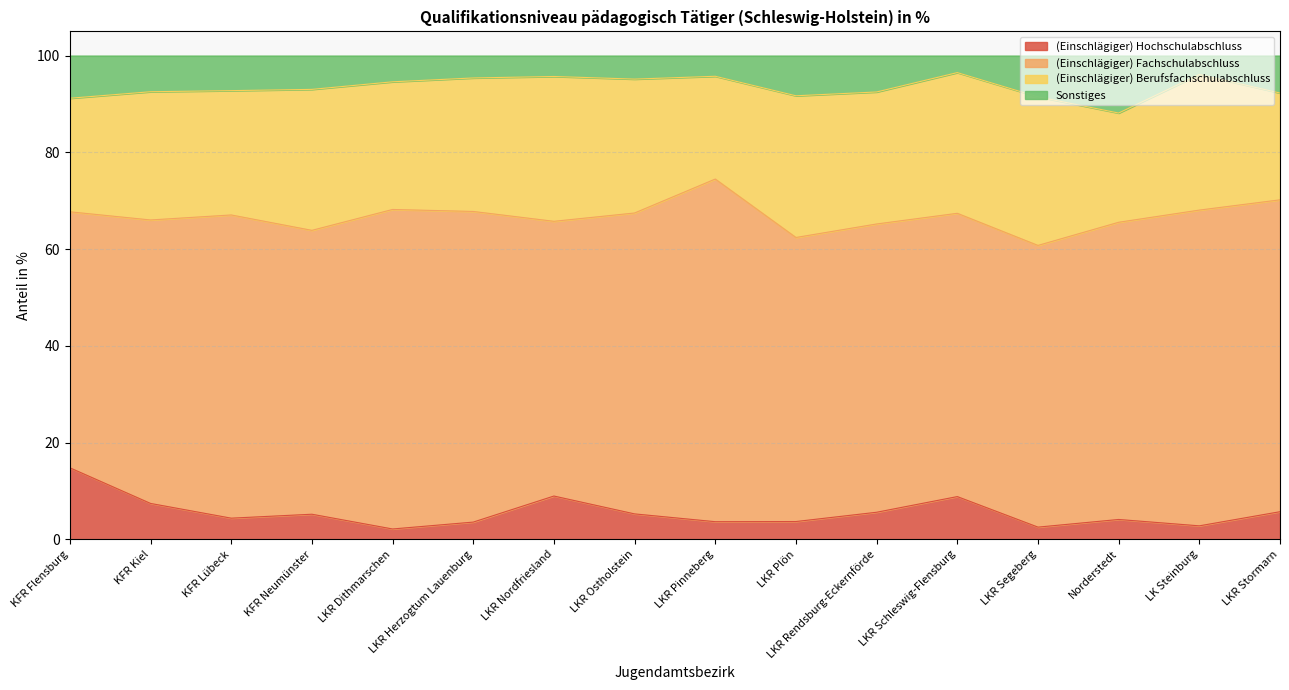

How many lines are shown in the chart?

4